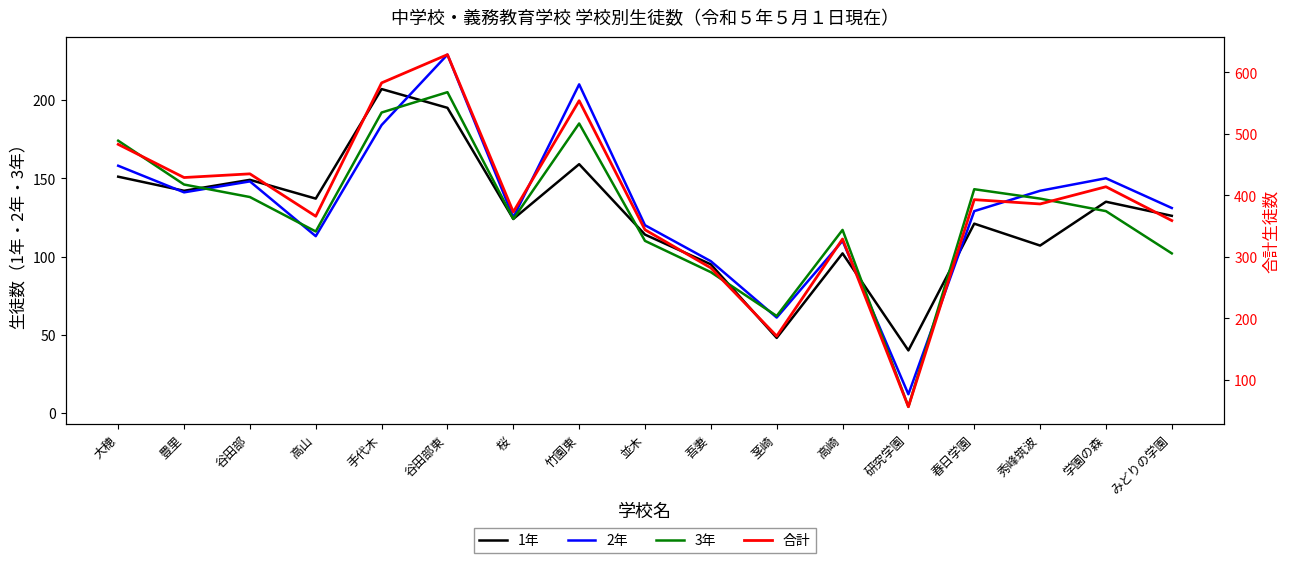

The 合計 series shows 282 at 吾妻. True or false?

True